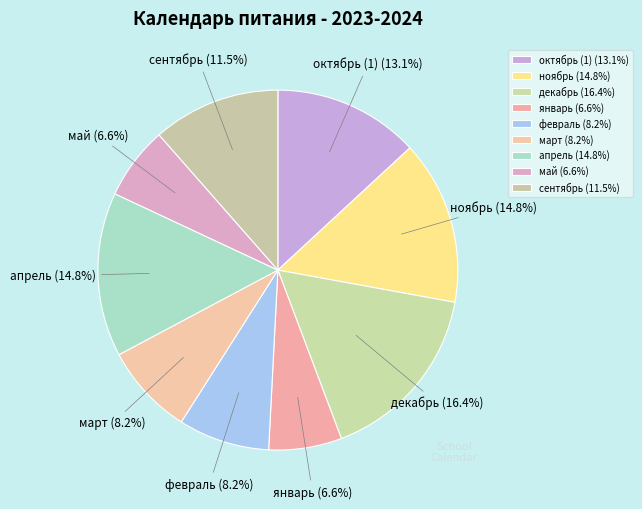

Is it true that март is 1% of the pie?

False